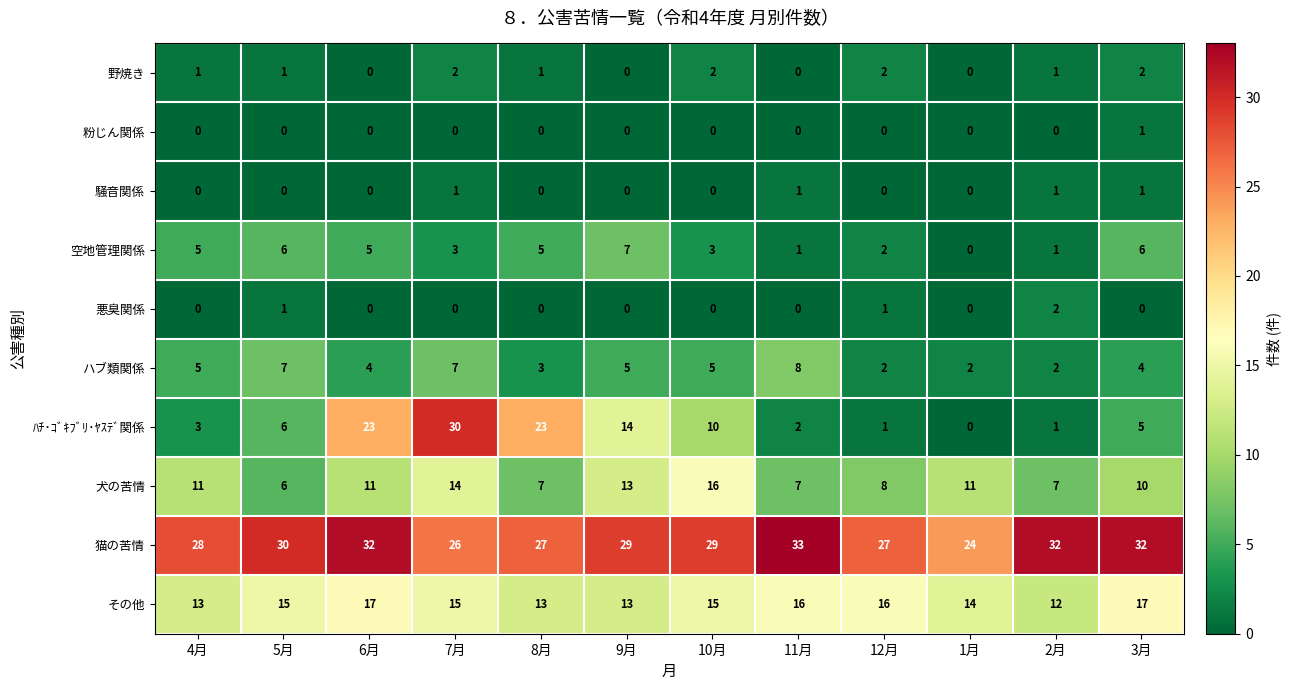

What is the highest value of the 空地管理関係 series?

7